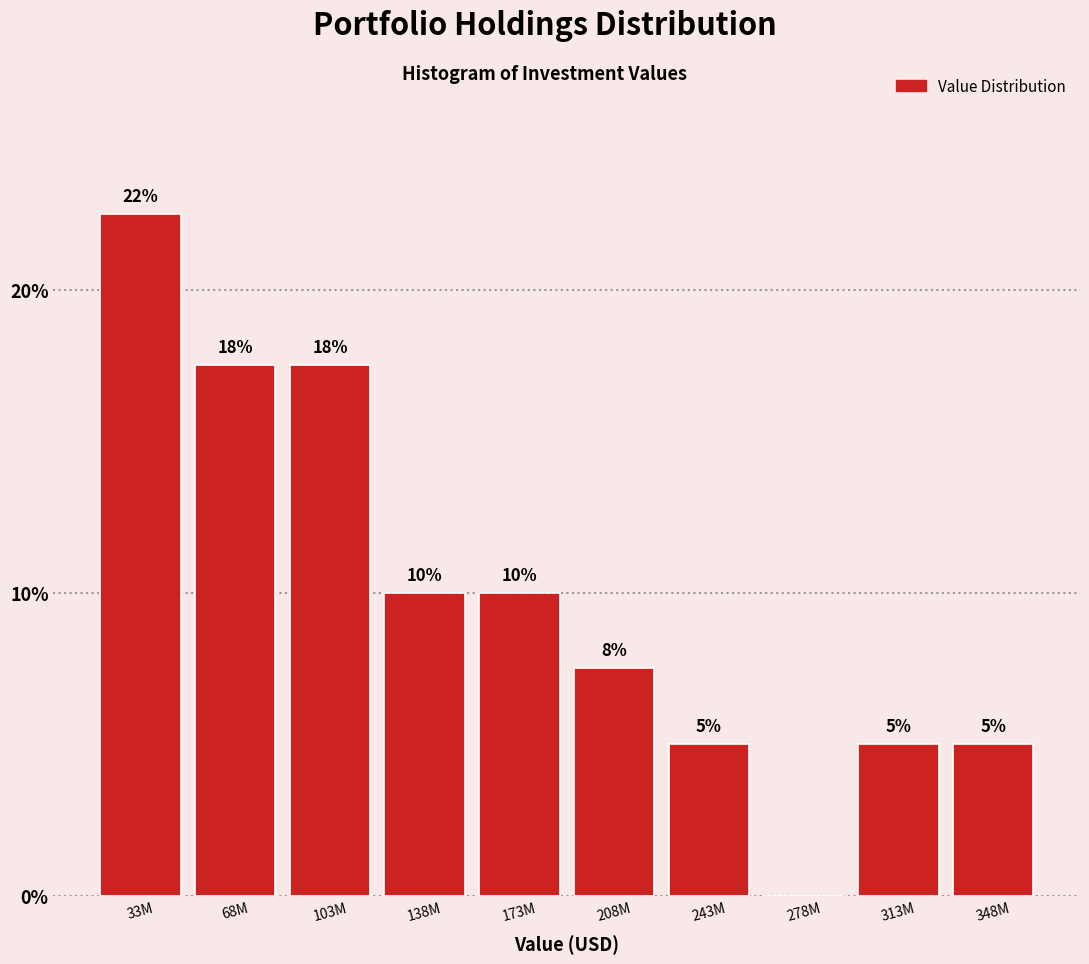

Where does the data first go above 10?

33M